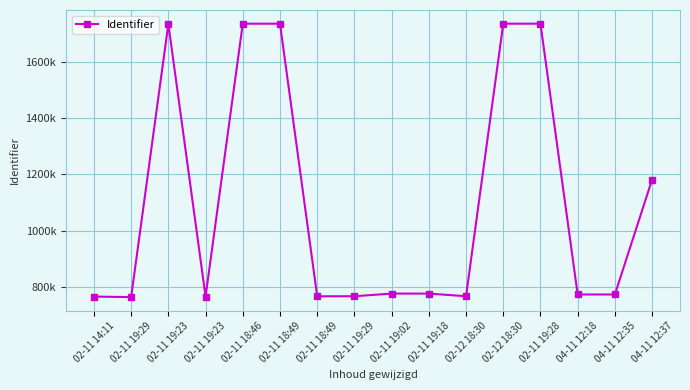

Does the chart have visible grid lines?

Yes